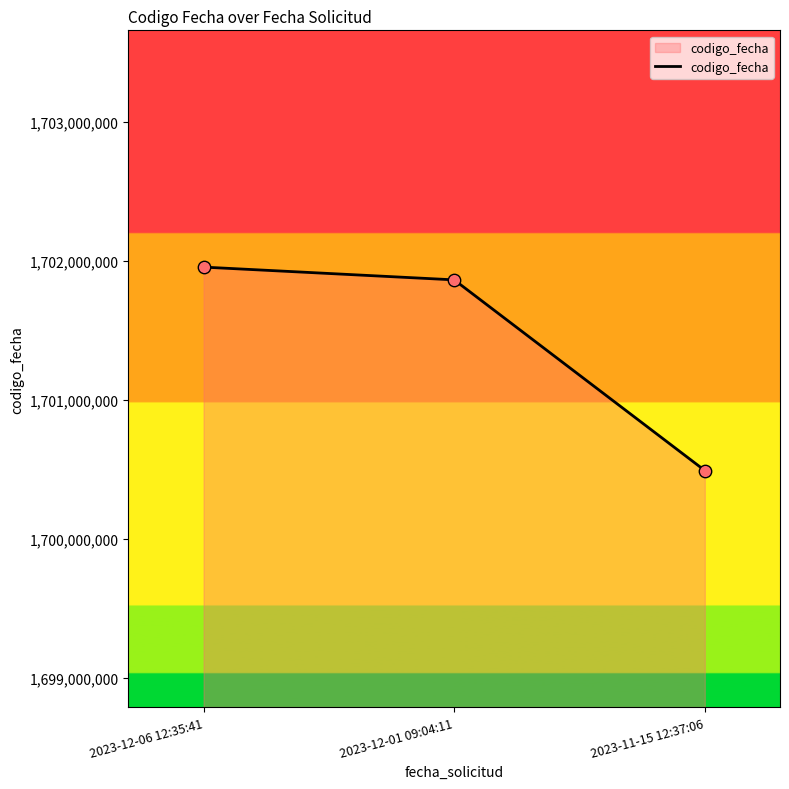

What is the change in value from 2023-12-06 12:35:41 to 2023-11-15 12:37:06?

-1462256